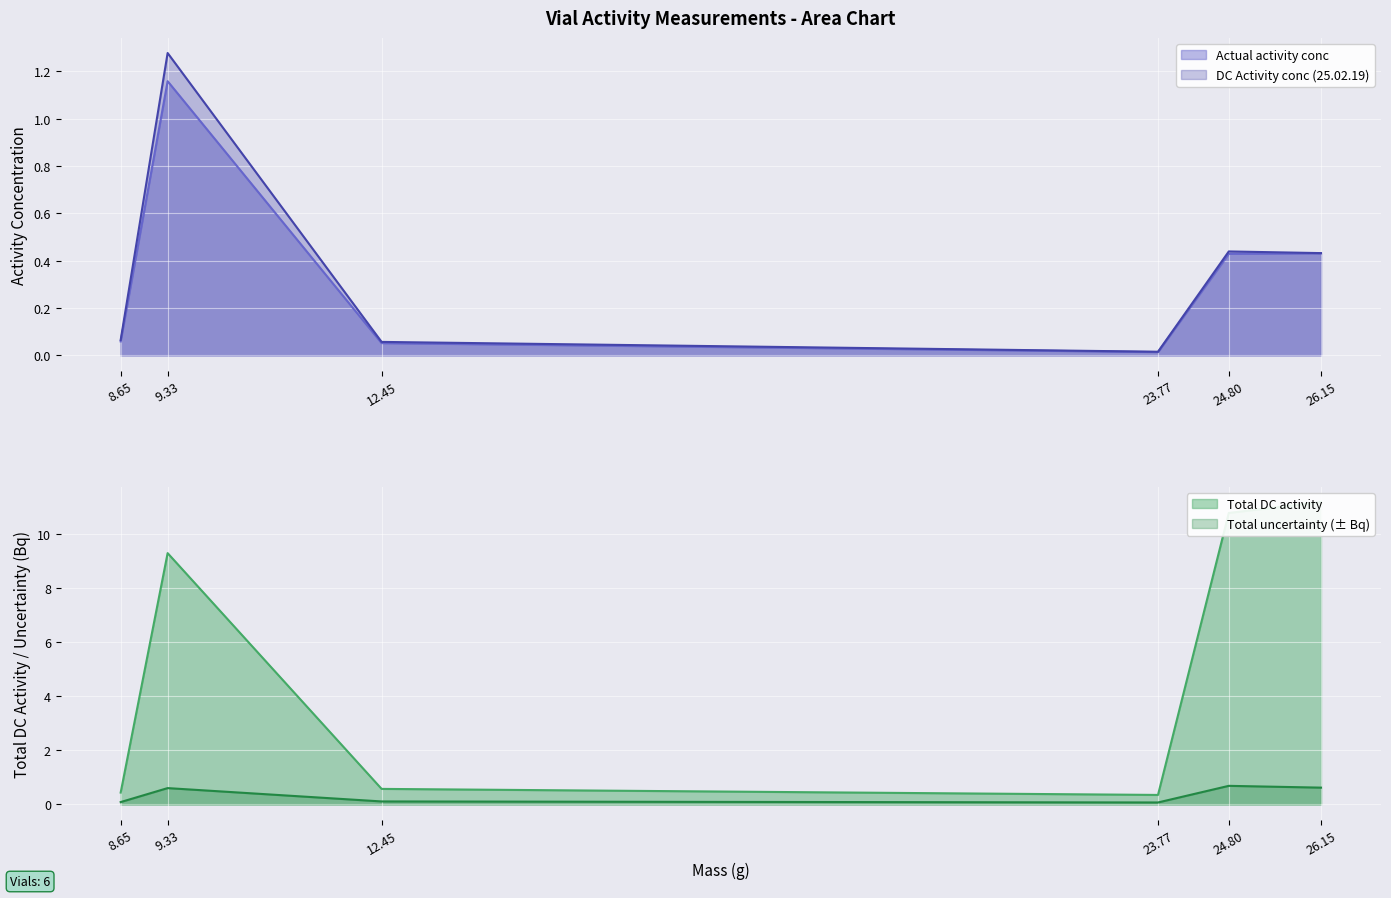

Is it true that Actual activity conc equals 0.2 at 24.80?

False